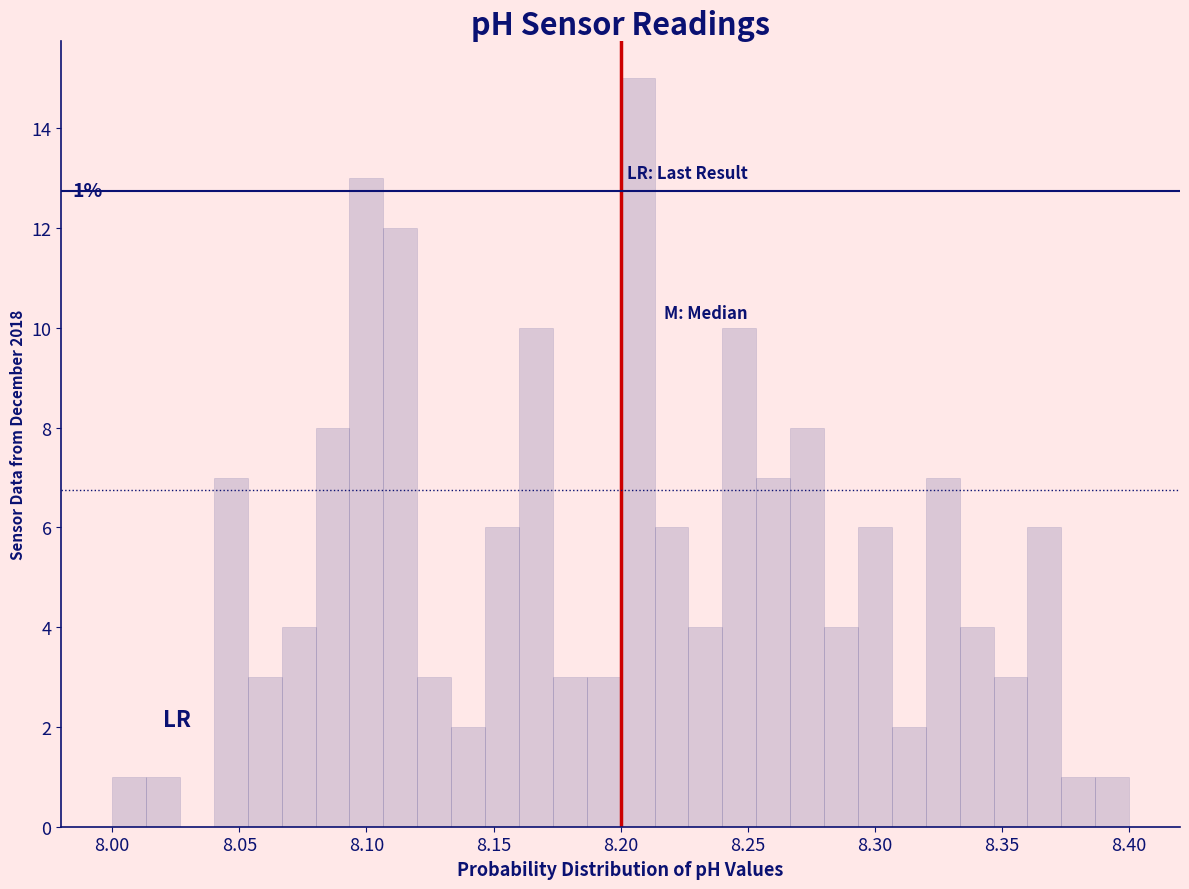

Read against the x-axis, roughly where is the centre of the tallest bar?

8.205